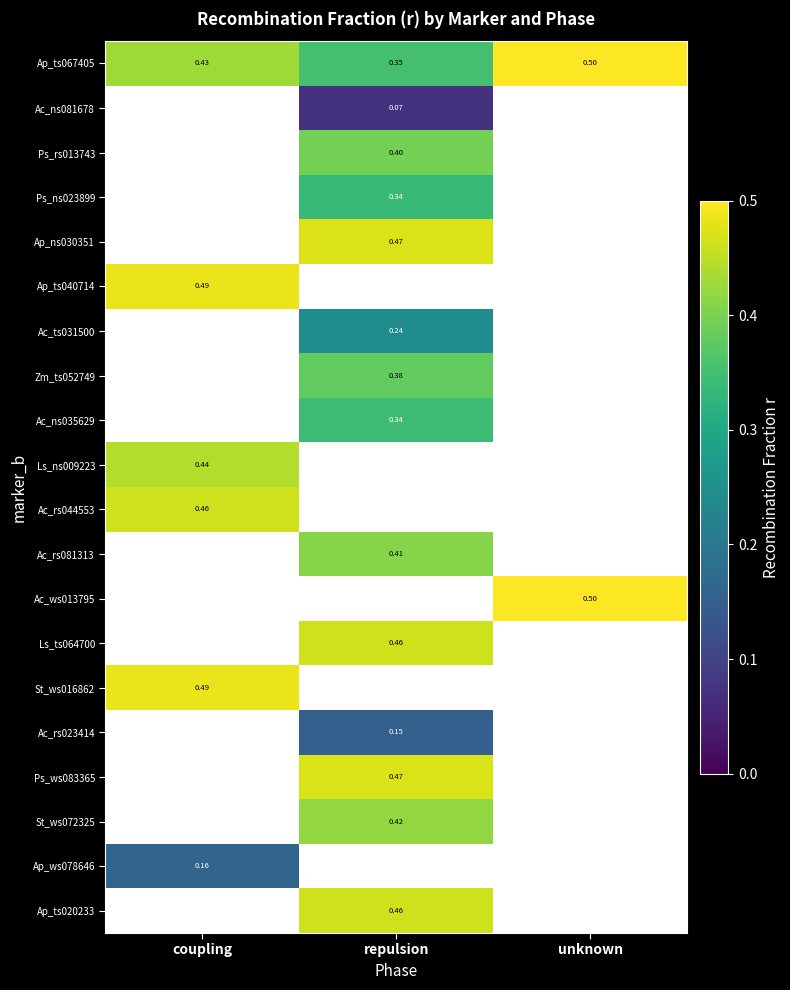

Which has a higher value, repulsion or coupling?

coupling